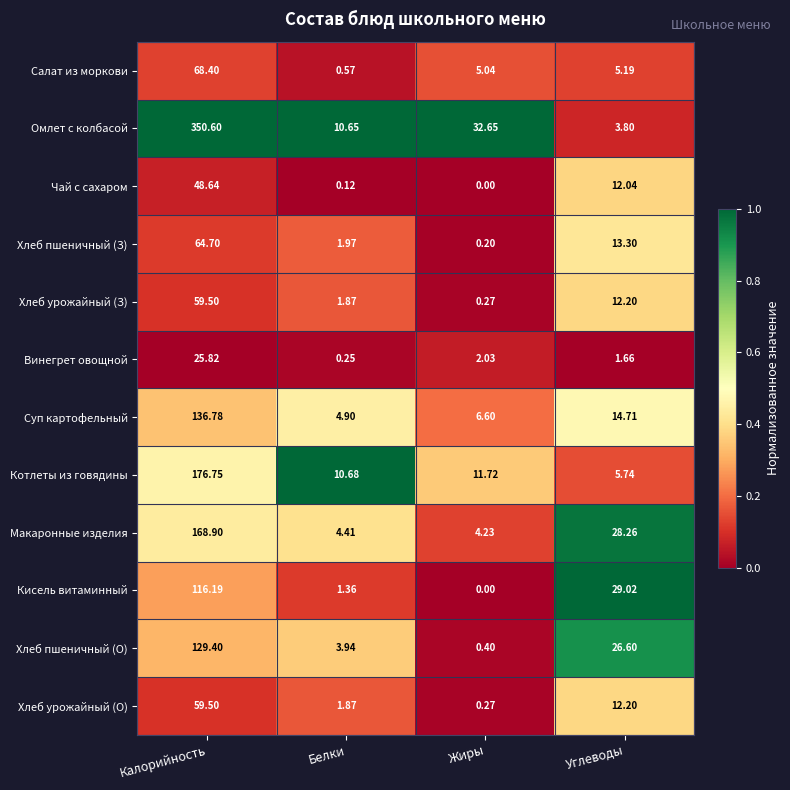

List the labels in order of Хлеб пшеничный (З) value, smallest first.

Жиры, Белки, Углеводы, Калорийность